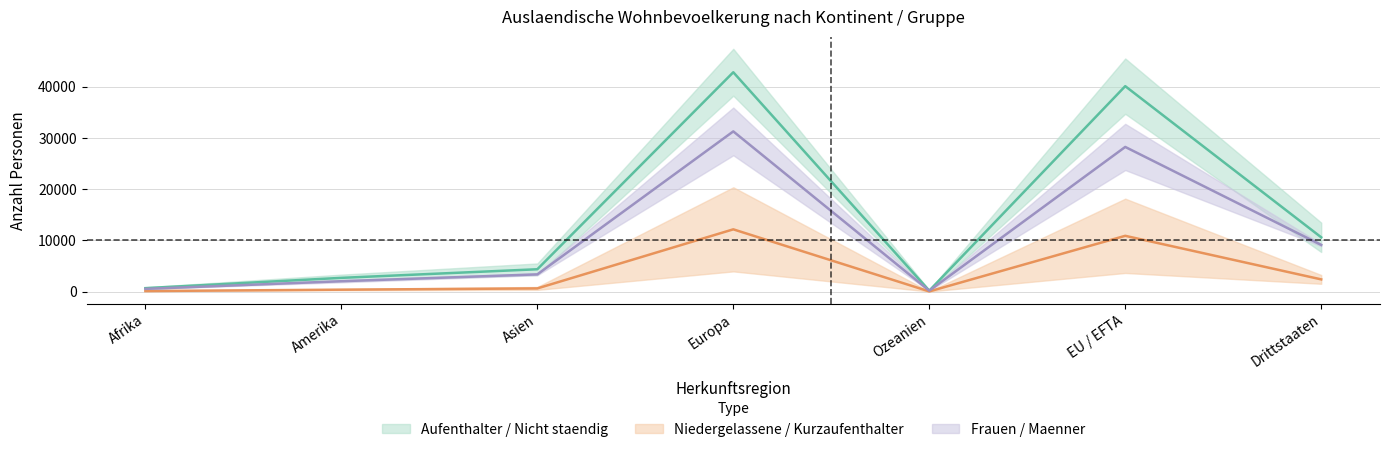

What is the lowest value of the Aufenthalter (B) Total series?

168.5